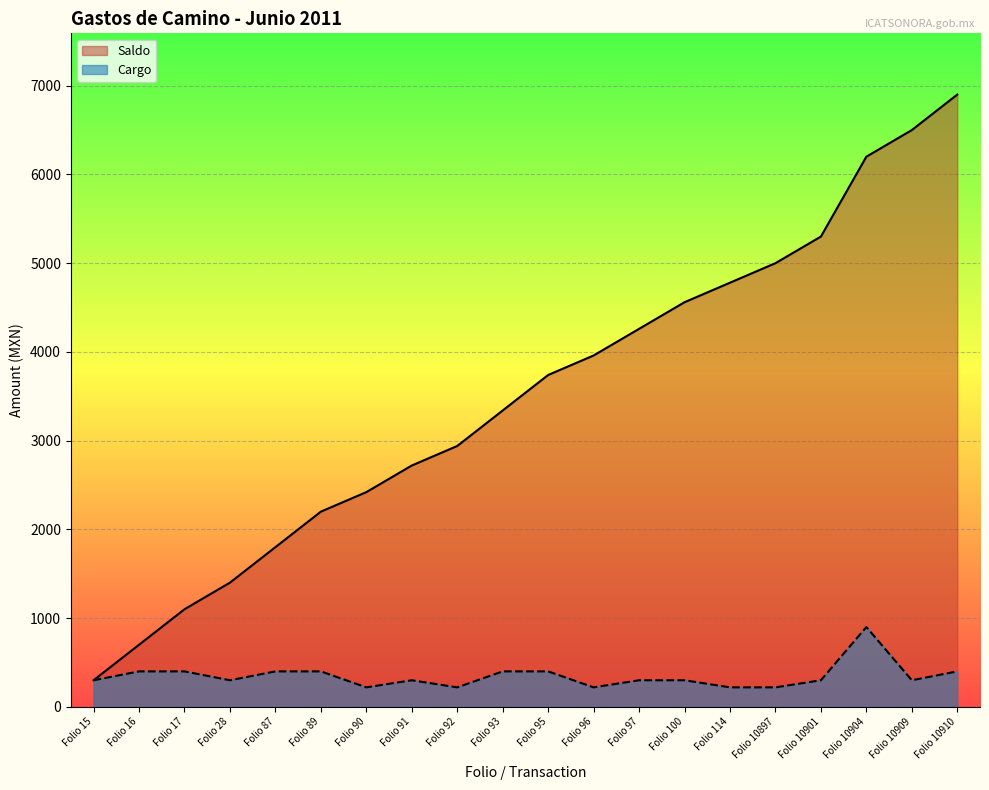

Count the number of data series in this chart.

2